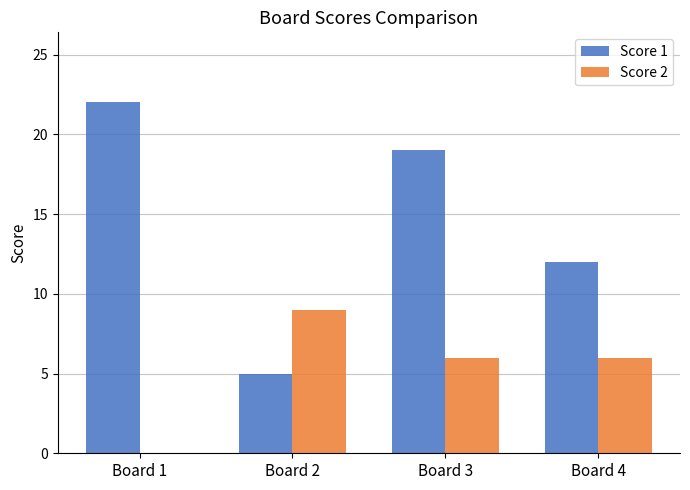

Count the number of categories in the chart.

4